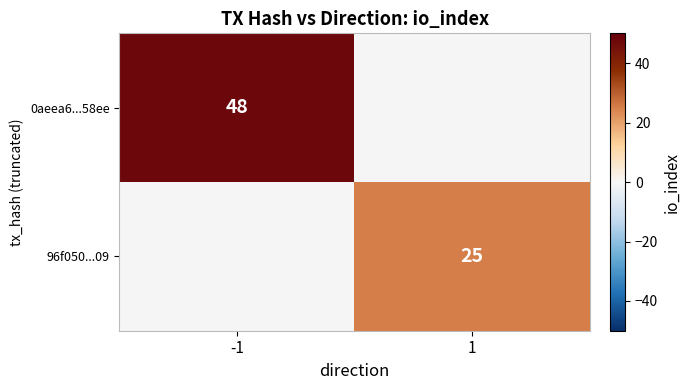

Is it true that 96f050...09 equals 8 at 1?

False